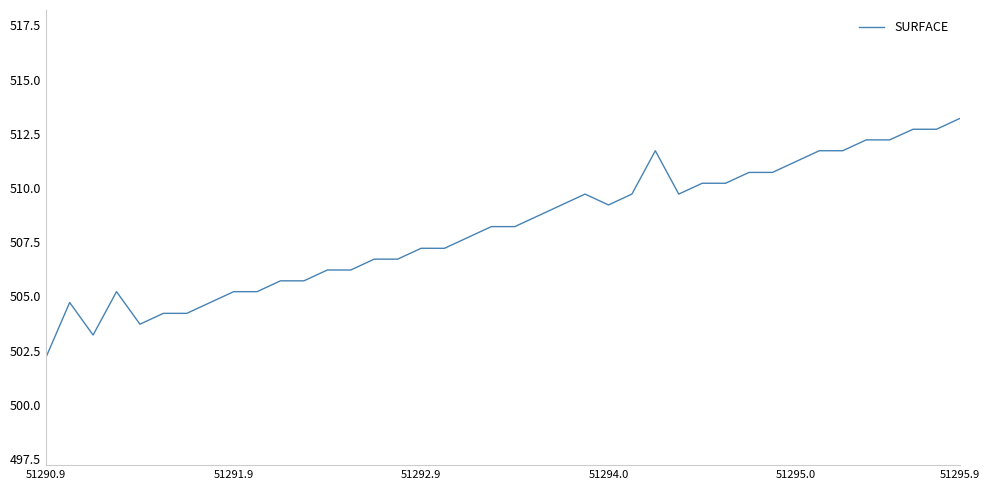

What is the minimum value shown in the chart?

502.2